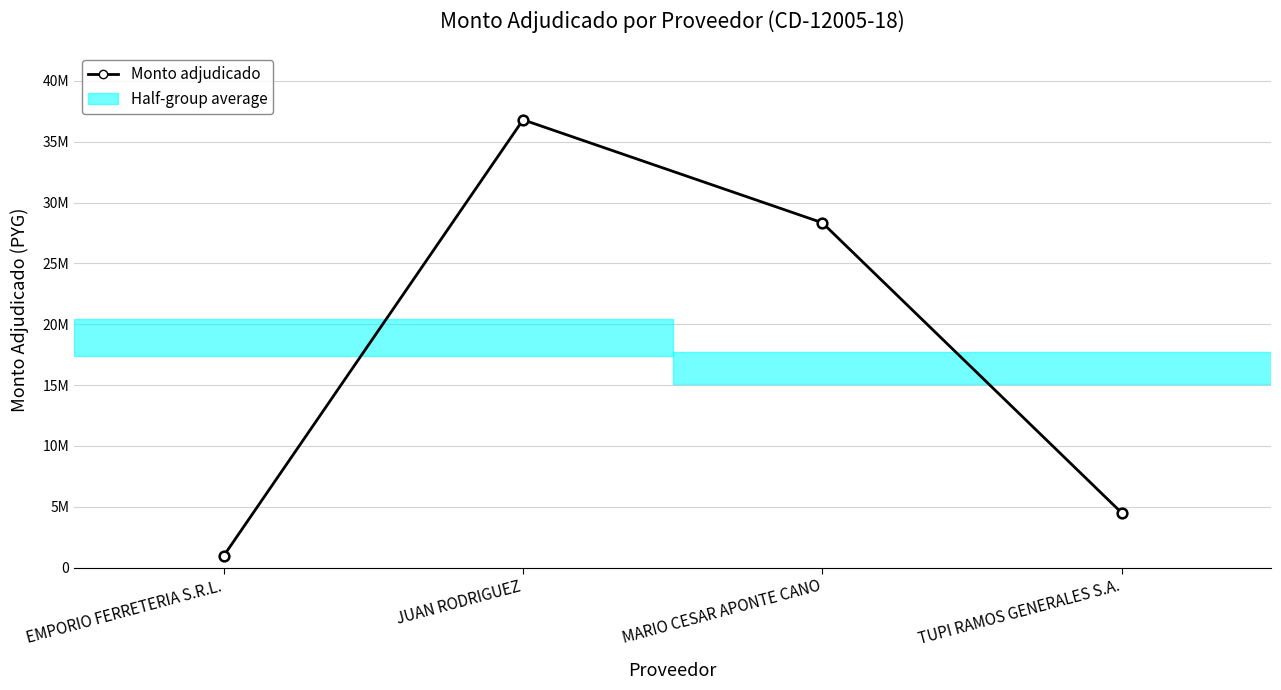

True or false: the data shows 7007873 at TUPI RAMOS GENERALES S.A..

False